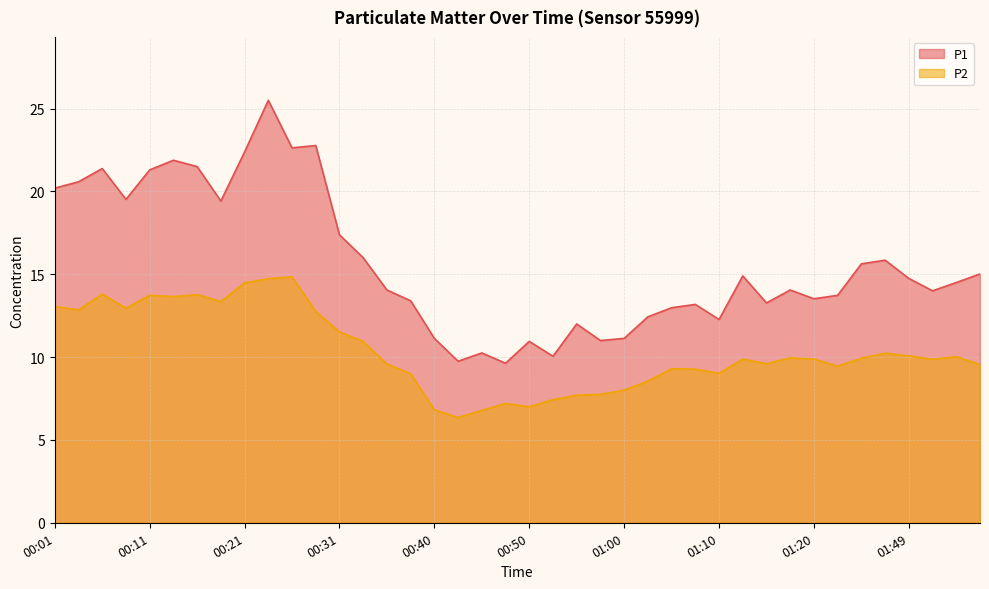

How many lines are shown in the chart?

2